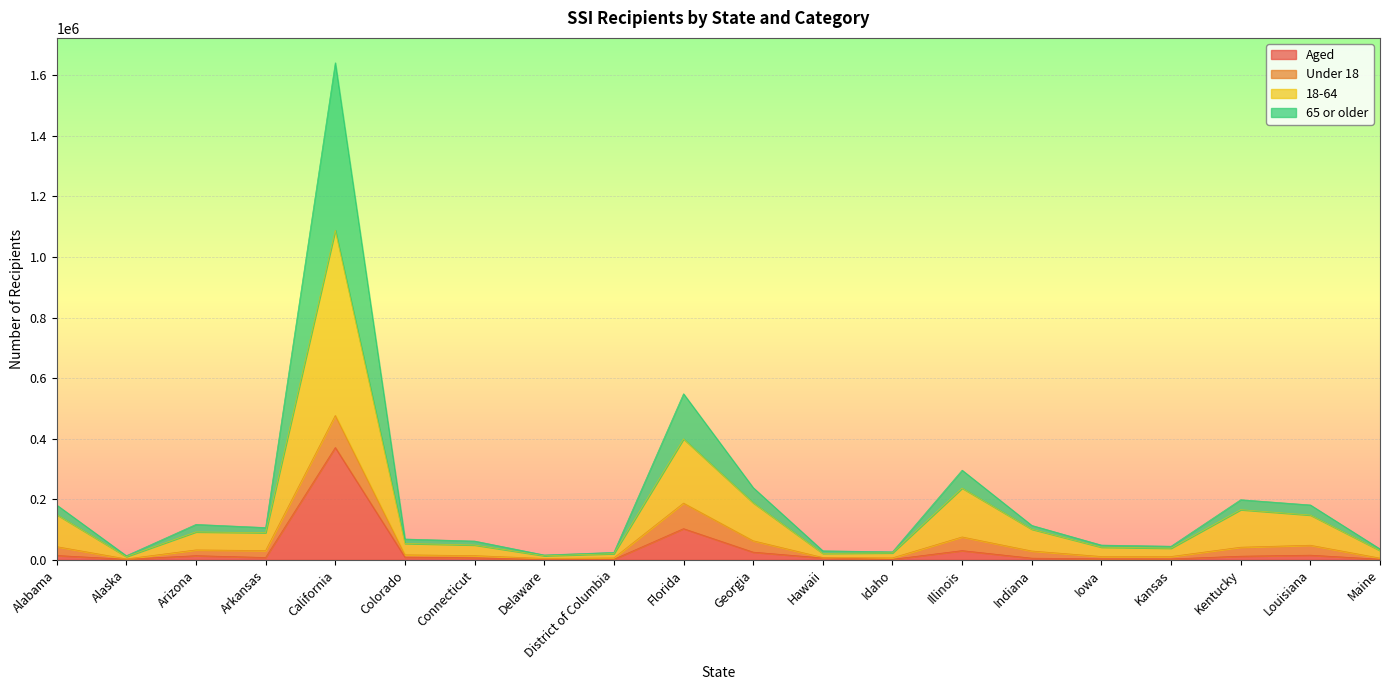

What is the label of the 10th point from the right?

Georgia